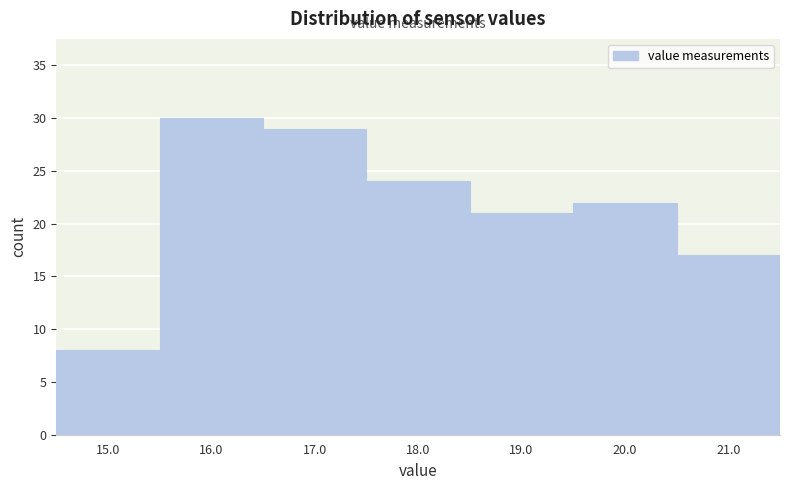

Reading left to right, list every bar in this chart as the range it spans on the x-axis followed by its height. The values are not printed on the chart, so give them approximately, as read against the axis.

14.5 to 15.5: 8
15.5 to 16.5: 30
16.5 to 17.5: 29
17.5 to 18.5: 24
18.5 to 19.5: 21
19.5 to 20.5: 22
20.5 to 21.5: 17